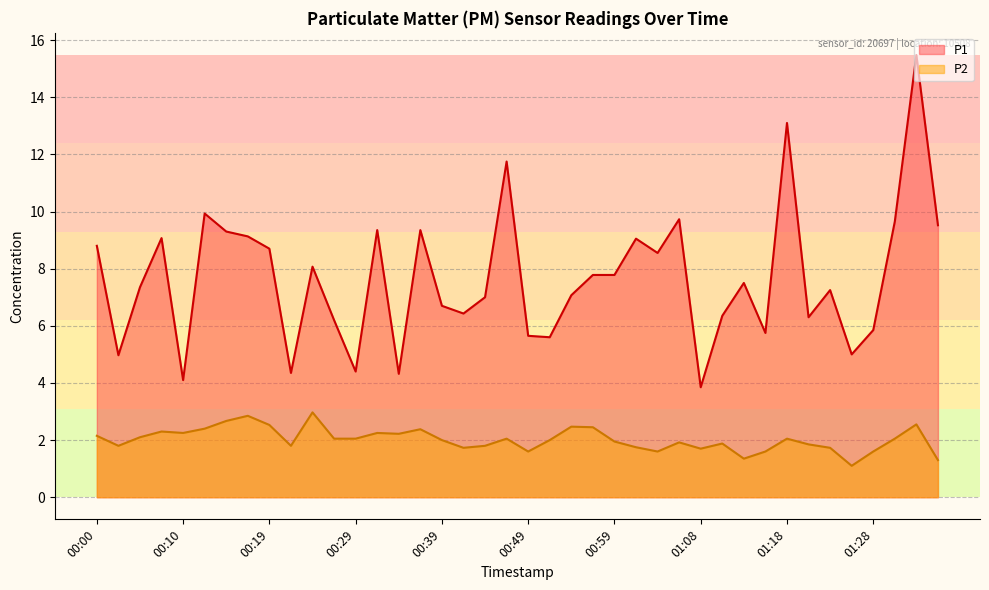

Reading right to left, what are all the values shown in this chart?

P1: 01:36=9.5	01:33=15.5	01:31=9.7	01:28=5.8	01:26=5.0	01:23=7.2	01:21=6.3	01:18=13.1	01:16=5.8	01:13=7.5	01:11=6.3	01:08=3.9	01:06=9.7	01:03=8.6	01:01=9.1	00:59=7.8	00:56=7.8	00:54=7.1	00:51=5.6	00:49=5.7	00:46=11.8	00:44=7.0	00:41=6.4	00:39=6.7	00:36=9.3	00:34=4.3	00:32=9.3	00:29=4.4	00:27=6.2	00:24=8.1	00:22=4.3	00:19=8.7	00:17=9.1	00:15=9.3	00:12=9.9	00:10=4.1	00:07=9.1	00:05=7.3	00:02=5.0	00:00=8.8
P2: 01:36=1.3	01:33=2.5	01:31=2.0	01:28=1.6	01:26=1.1	01:23=1.7	01:21=1.9	01:18=2.0	01:16=1.6	01:13=1.4	01:11=1.9	01:08=1.7	01:06=1.9	01:03=1.6	01:01=1.8	00:59=1.9	00:56=2.5	00:54=2.5	00:51=2.0	00:49=1.6	00:46=2.0	00:44=1.8	00:41=1.7	00:39=2.0	00:36=2.4	00:34=2.2	00:32=2.2	00:29=2.0	00:27=2.0	00:24=3.0	00:22=1.8	00:19=2.5	00:17=2.9	00:15=2.7	00:12=2.4	00:10=2.2	00:07=2.3	00:05=2.1	00:02=1.8	00:00=2.1